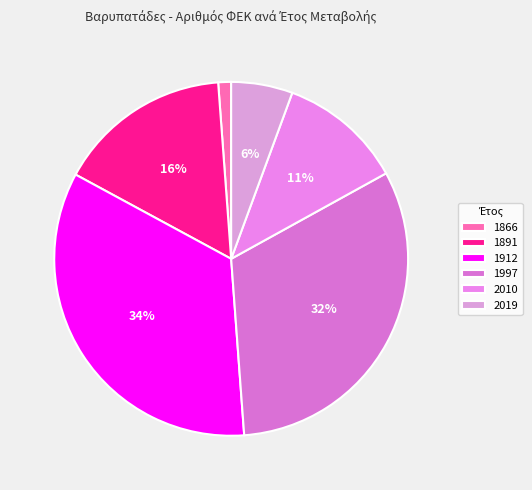

Which category has the biggest portion of the pie?

1912